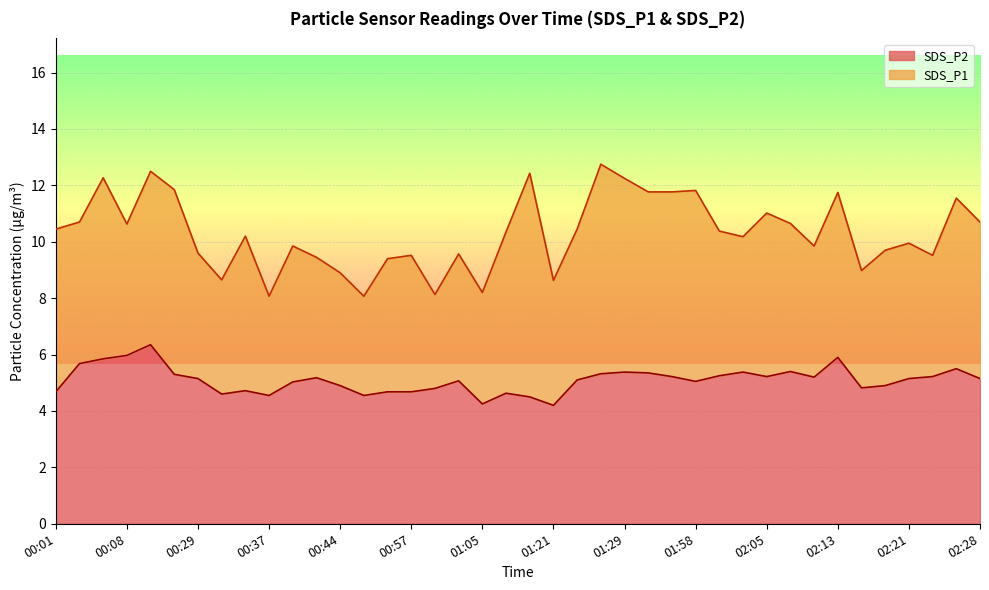

What is the difference between the SDS_P2 values at 01:55 and 02:16?

0.4